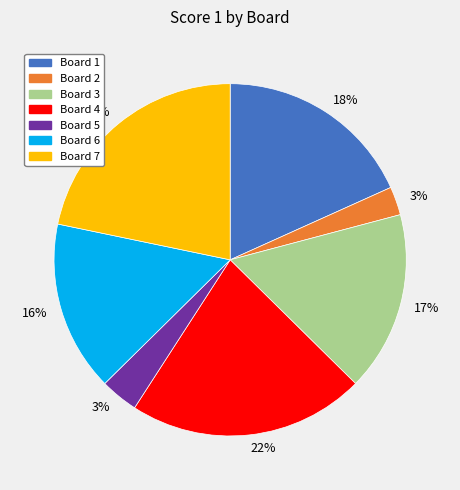

Approximately how many times larger is the value at Board 6 compared to Board 7?

0.7